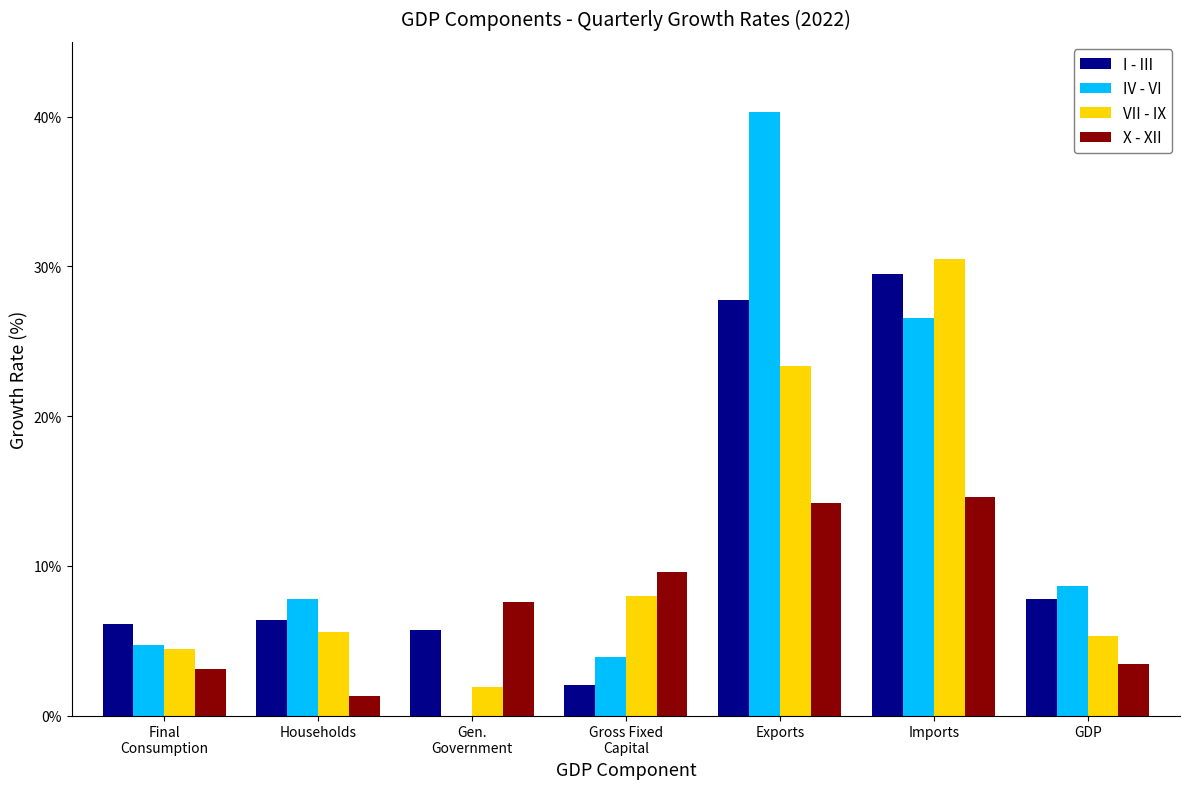

At how many categories does at least one series exceed 19?

2